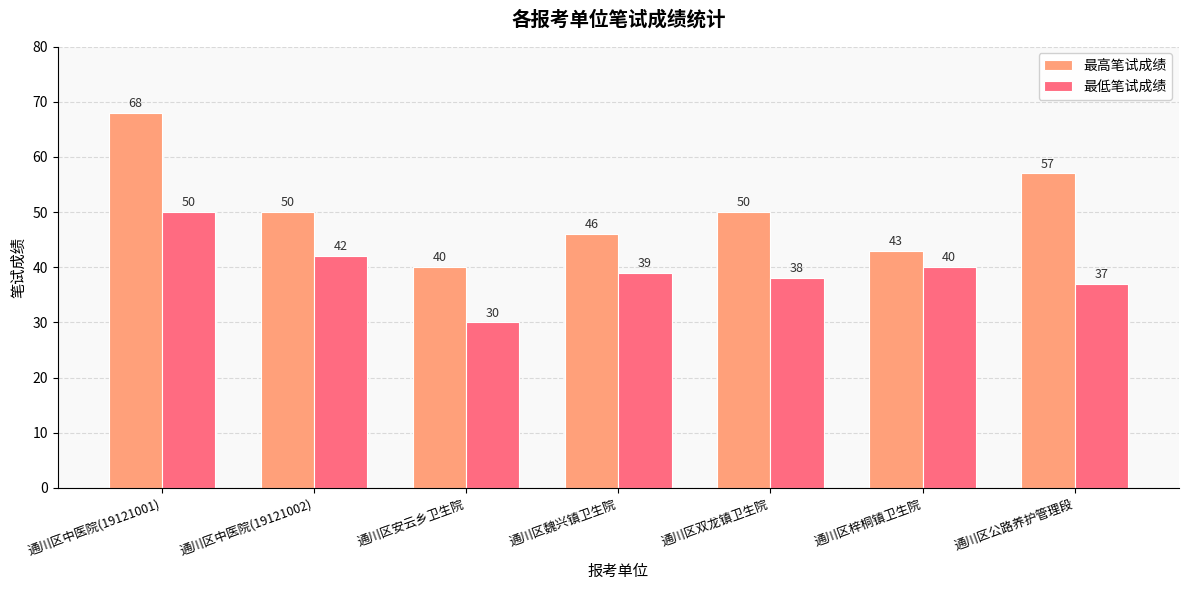

What is the total value across all series at 通川区梓桐镇卫生院?

83